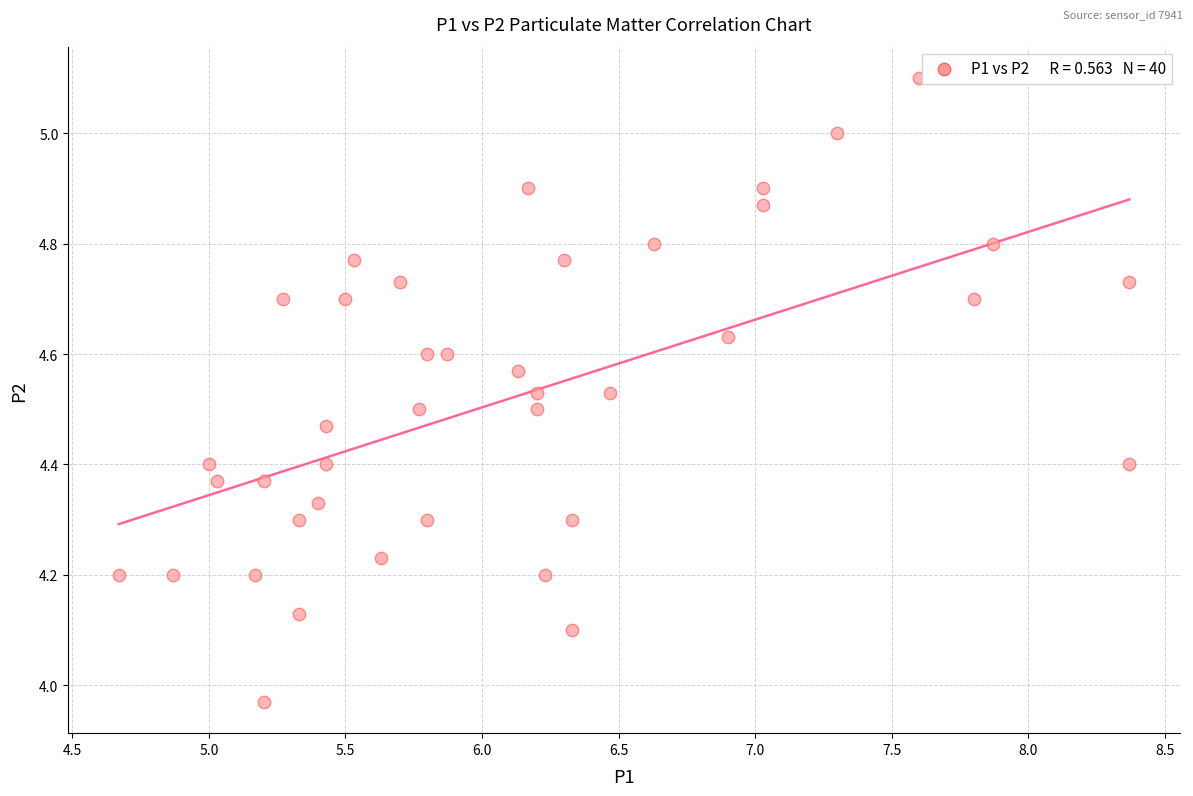

What is the range of X values (max minus min)?

3.7